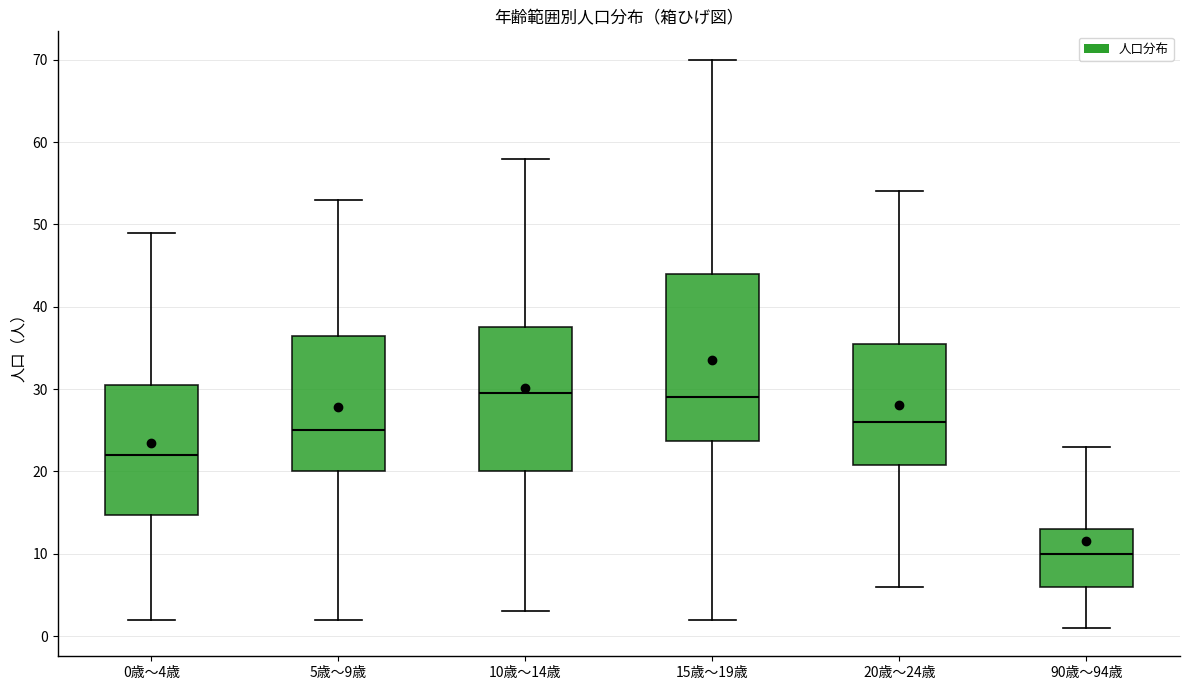

Reading left to right, read every box against the y-axis: the position of its median line, the range the box covers, and the ends of its whiskers. The values are not printed on the chart, so give them approximately, as read against the axis.

0歳～4歳: median 22, box 15 to 31, whiskers 2 to 49
5歳～9歳: median 25, box 20 to 37, whiskers 2 to 53
10歳～14歳: median 30, box 20 to 38, whiskers 3 to 58
15歳～19歳: median 29, box 24 to 44, whiskers 2 to 70
20歳～24歳: median 26, box 21 to 36, whiskers 6 to 54
90歳～94歳: median 10, box 6 to 13, whiskers 1 to 23